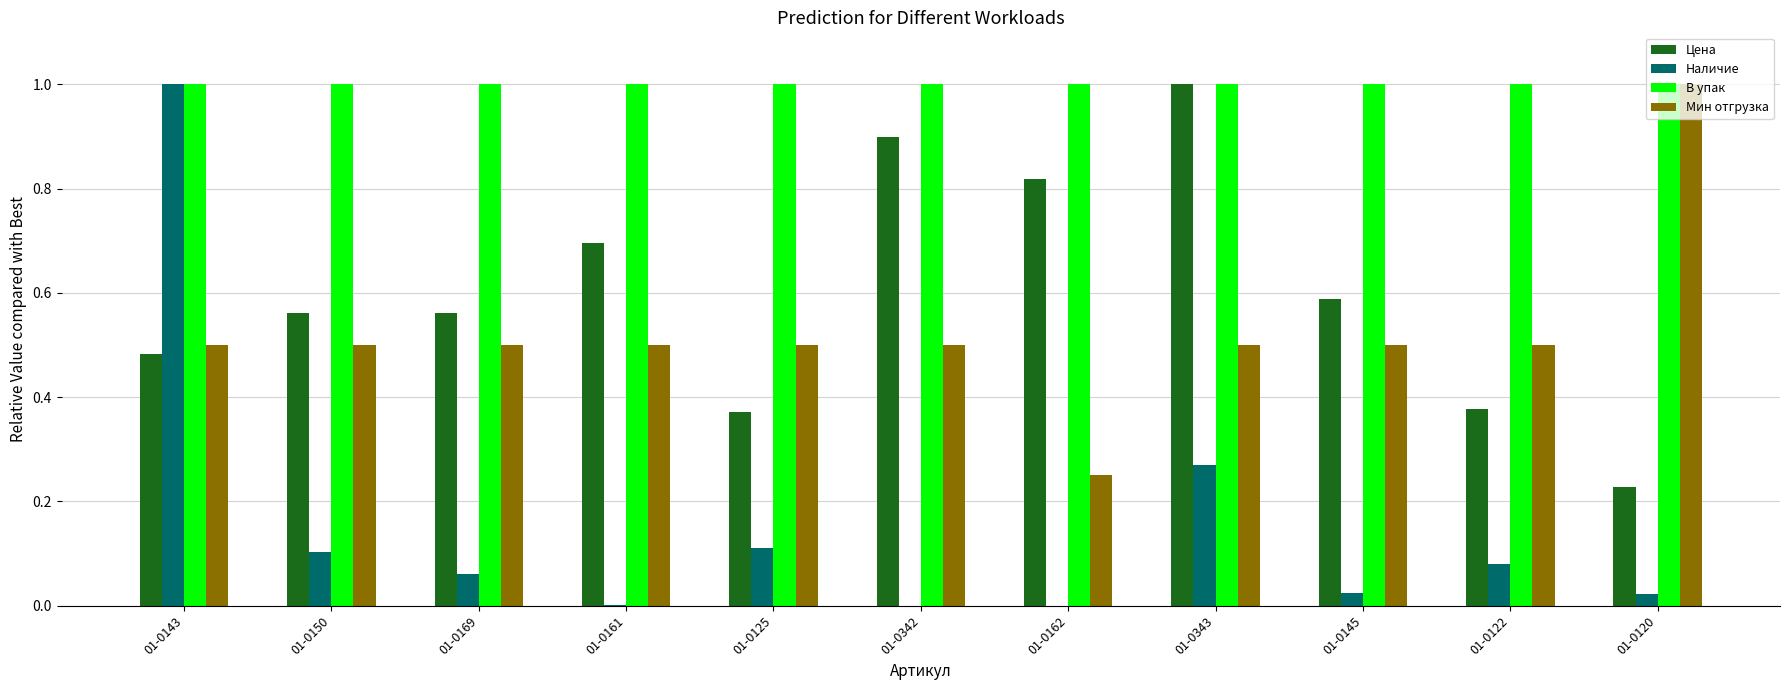

What is the total value across all series at 01-0342?

2.4